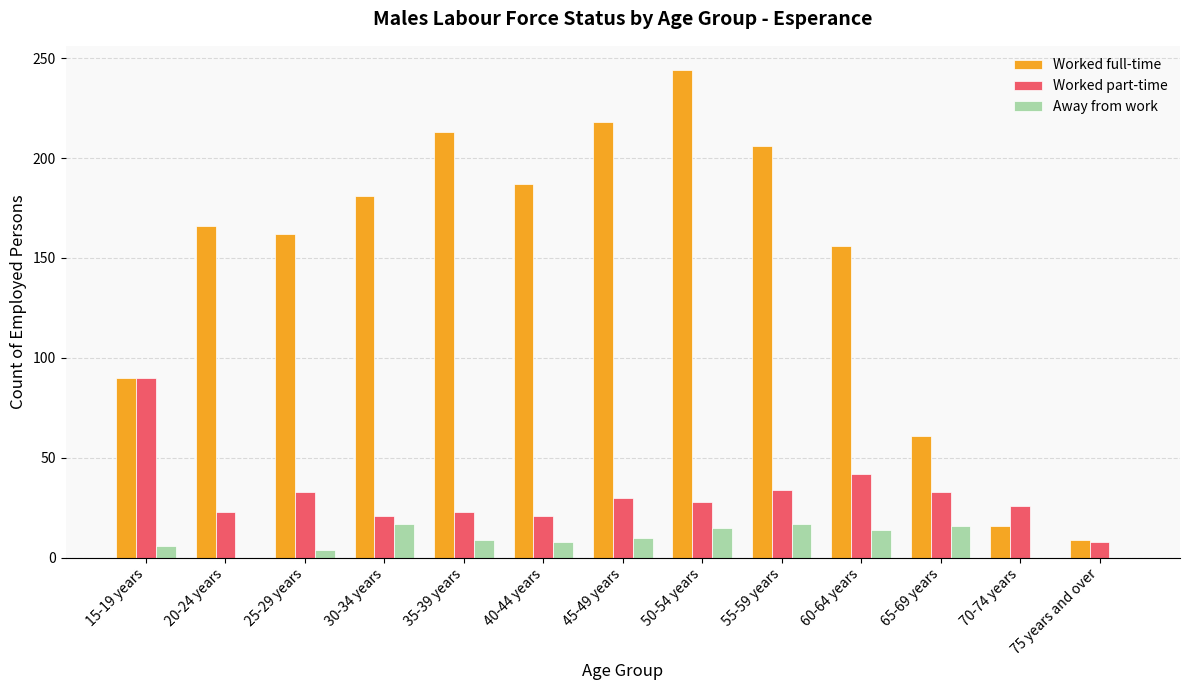

What is the average value of the Away from work series?

9